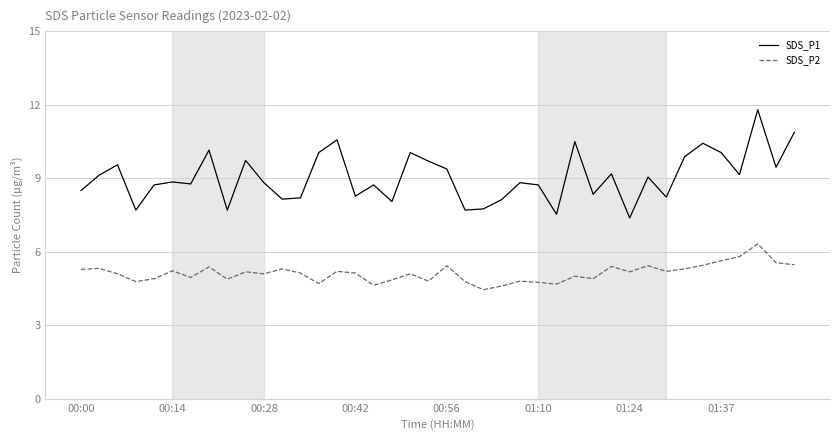

True or false: SDS_P2 and SDS_P1 intersect in this chart.

False